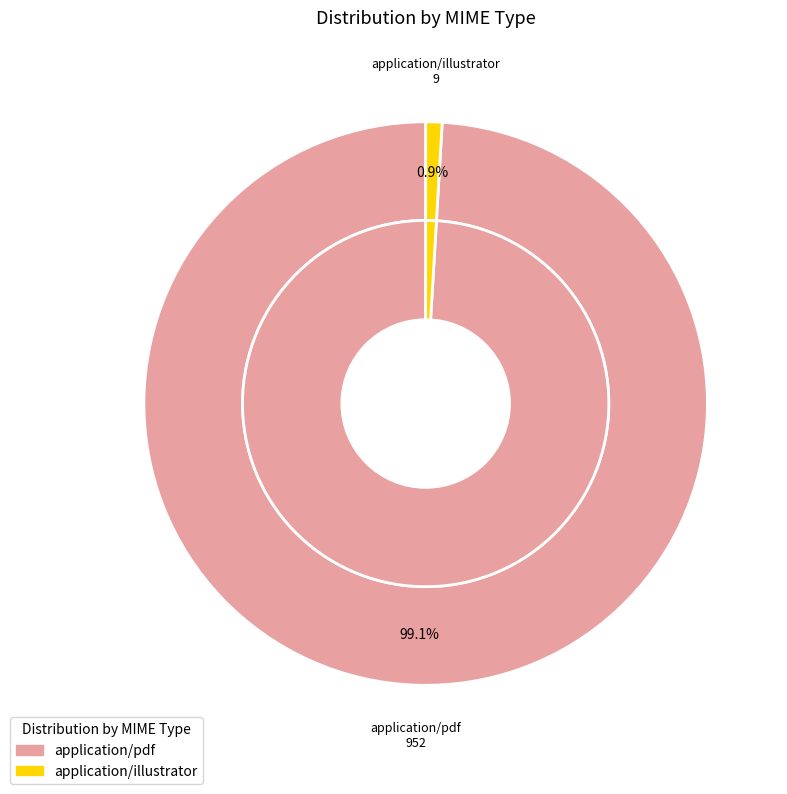

Which category has the smallest portion of the pie?

application/illustrator